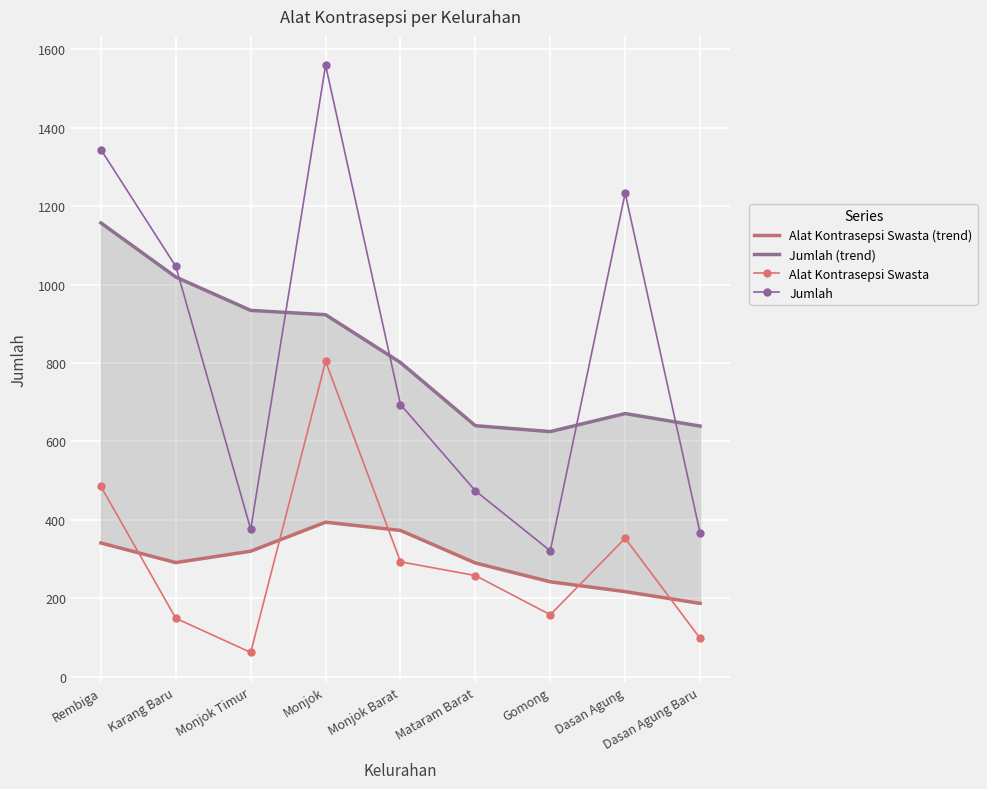

What is the label of the 7th point from the right?

Monjok Timur